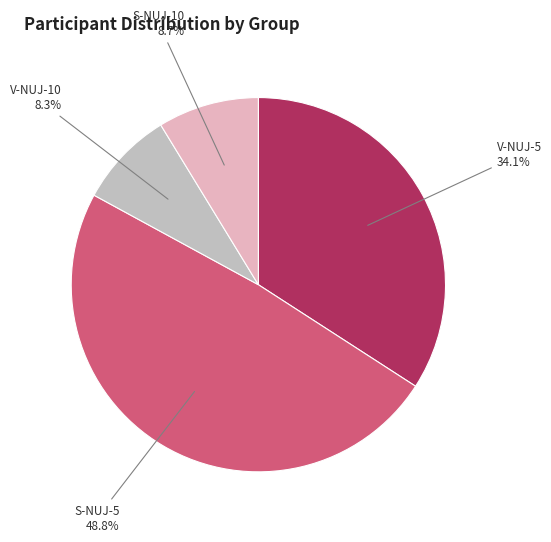

Does any single category account for the majority?

No